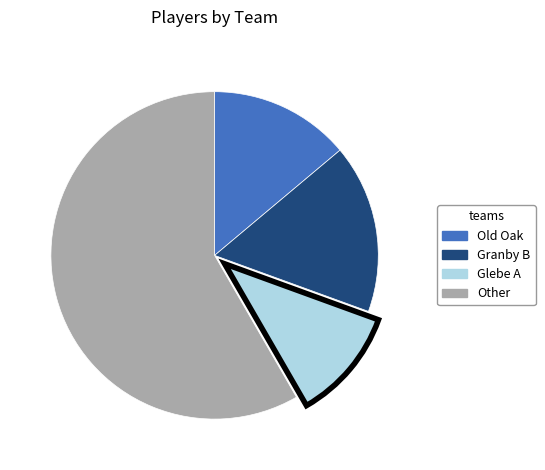

Is there a majority slice in this chart?

Yes